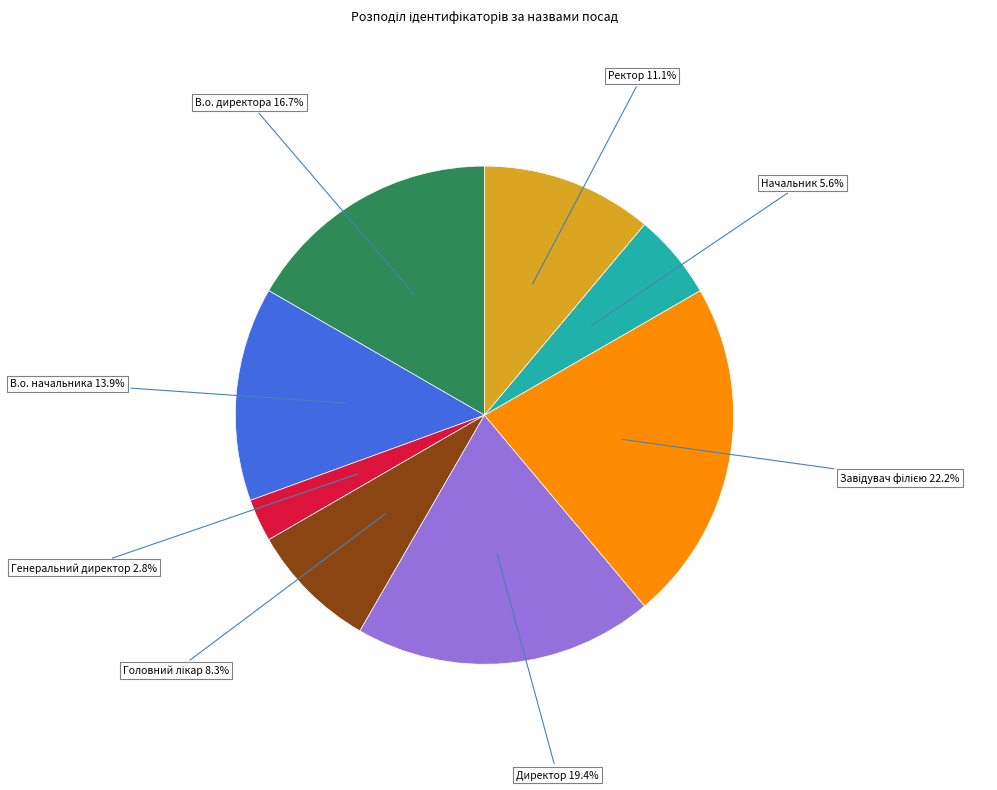

To the nearest percent, what is the difference between the largest and smallest slice percentages?

19%